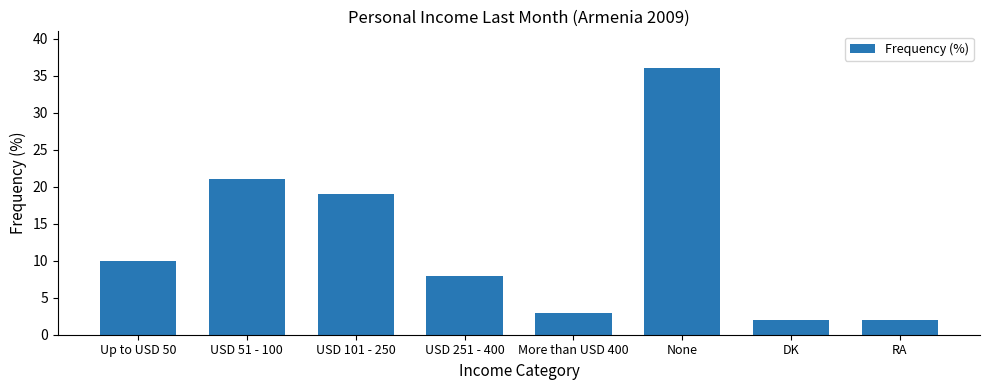

Read the value at More than USD 400.

3